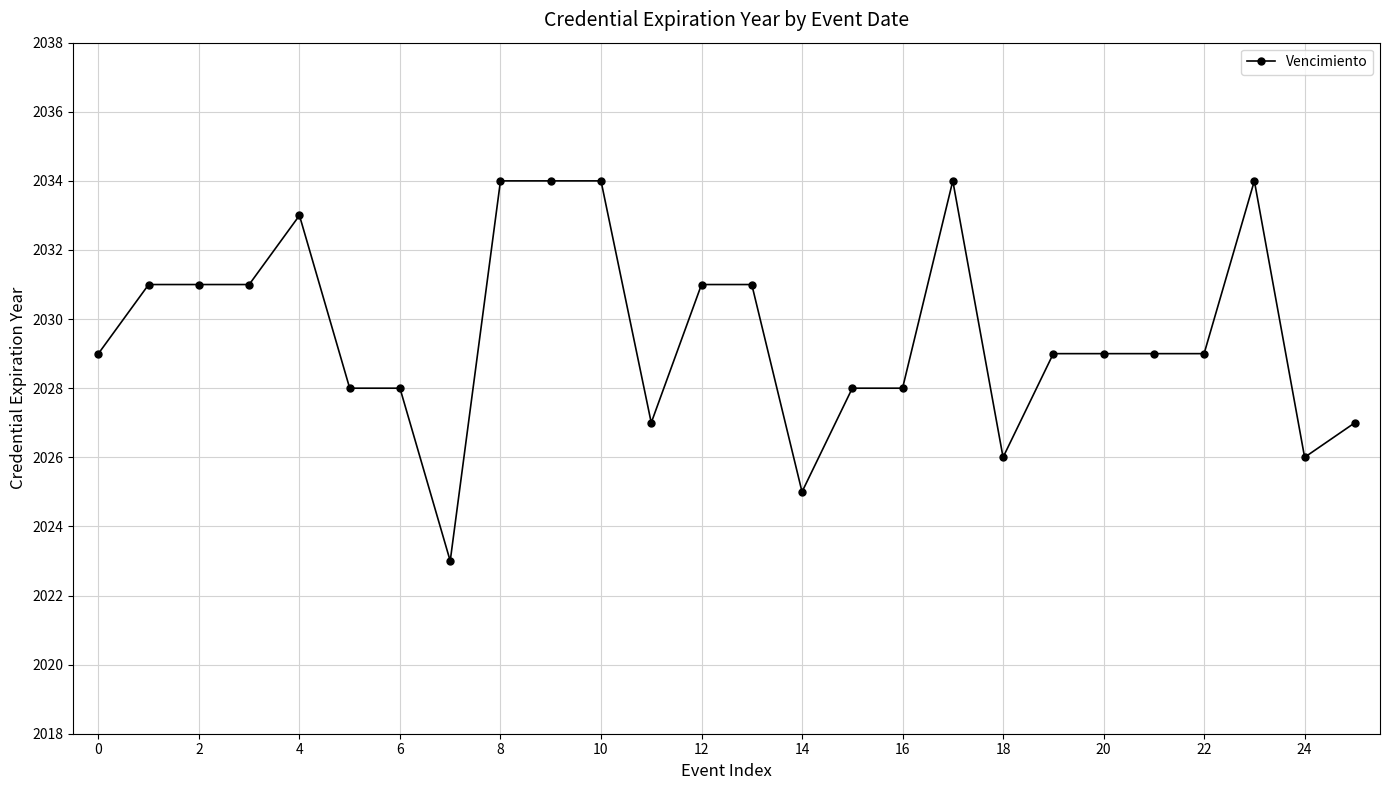

What is the sum of all values?

52769